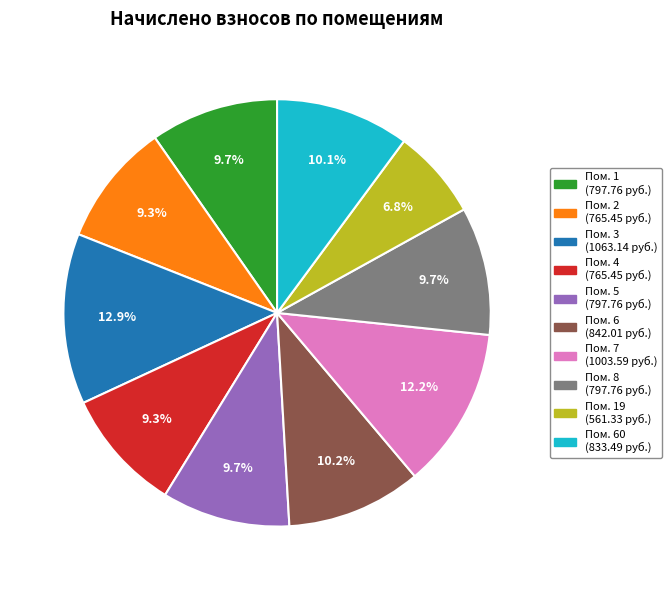

Is there a majority slice in this chart?

No